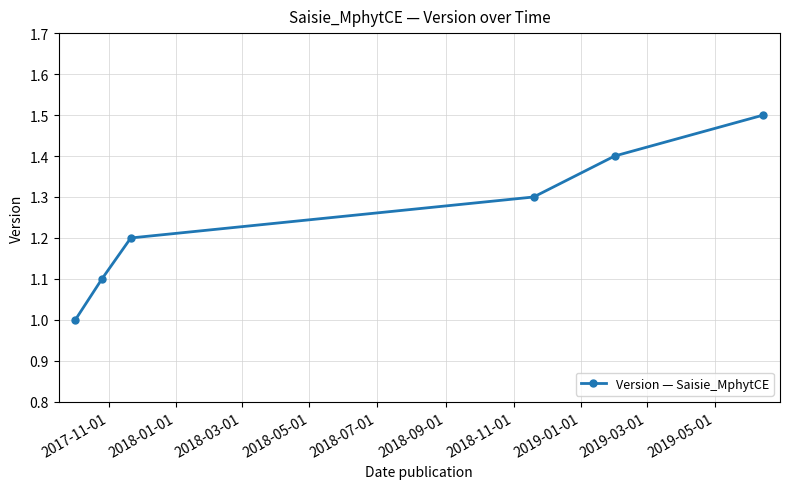

Does the chart have visible grid lines?

Yes